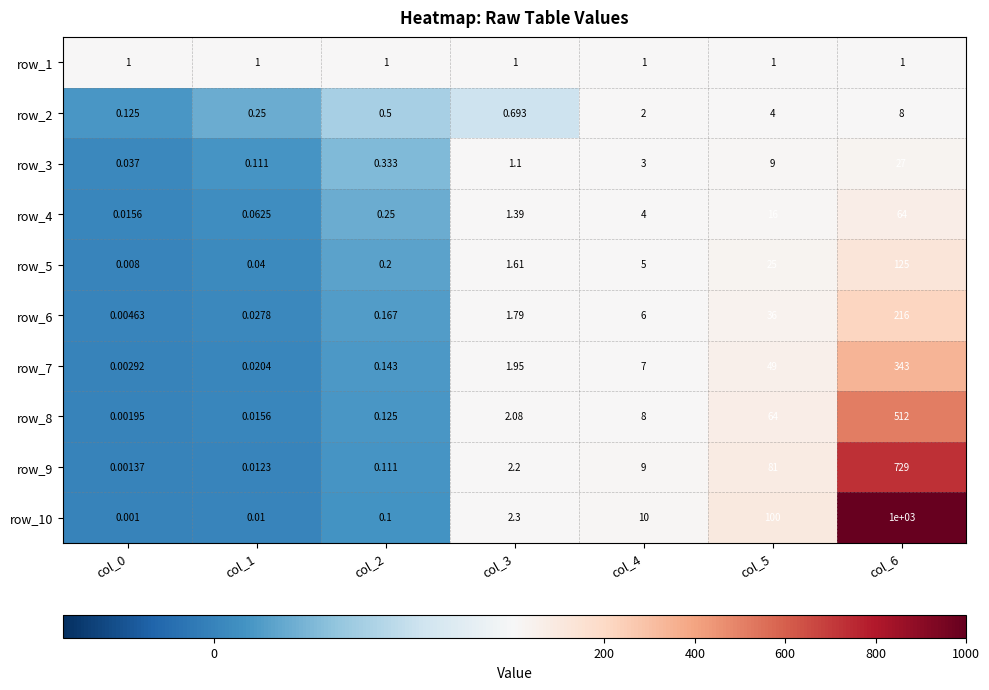

At col_5, list the series in order from smallest to largest.

row_1, row_2, row_3, row_4, row_5, row_6, row_7, row_8, row_9, row_10